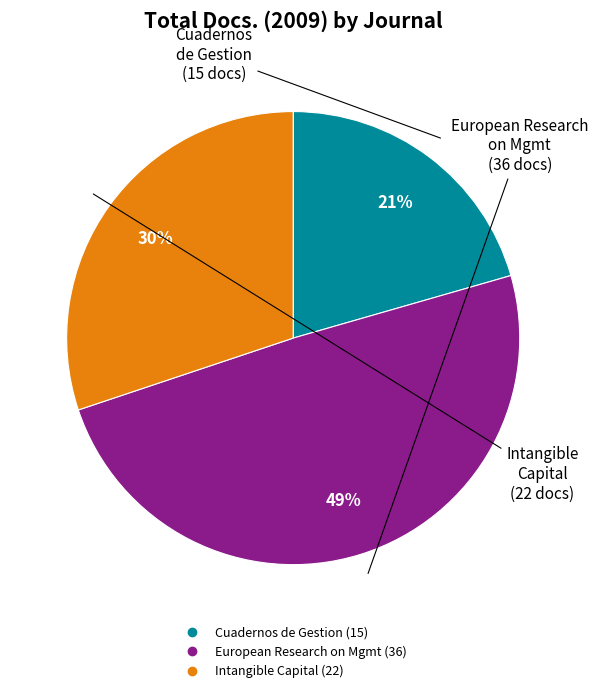

Is there any slice that represents more than half of the pie?

No